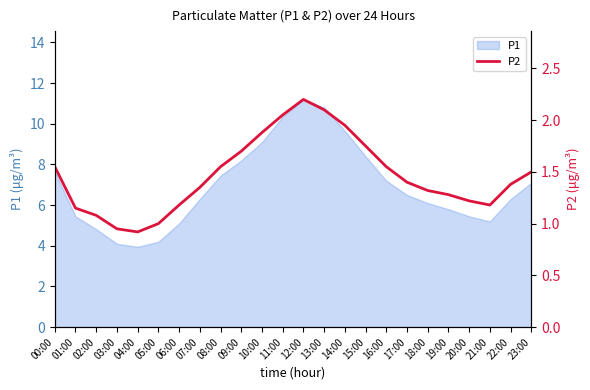

How many interior local peaks (higher than both neighbors) does the data have?

1